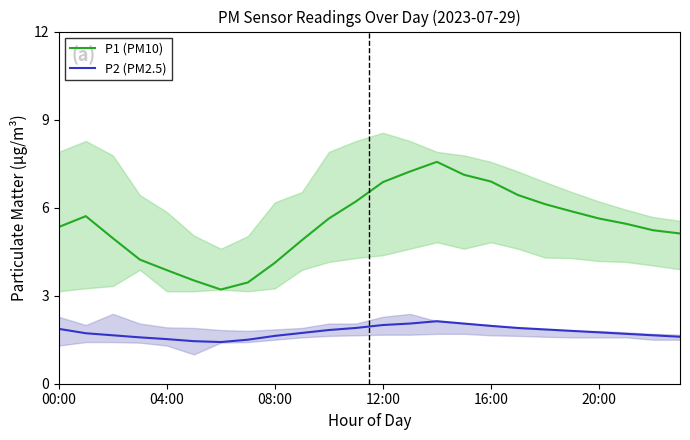

What position from the left is 15?

16